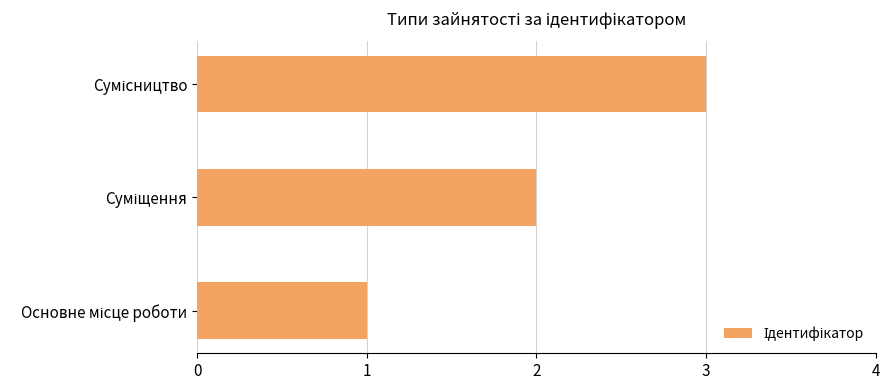

What is the maximum value shown in the chart?

3